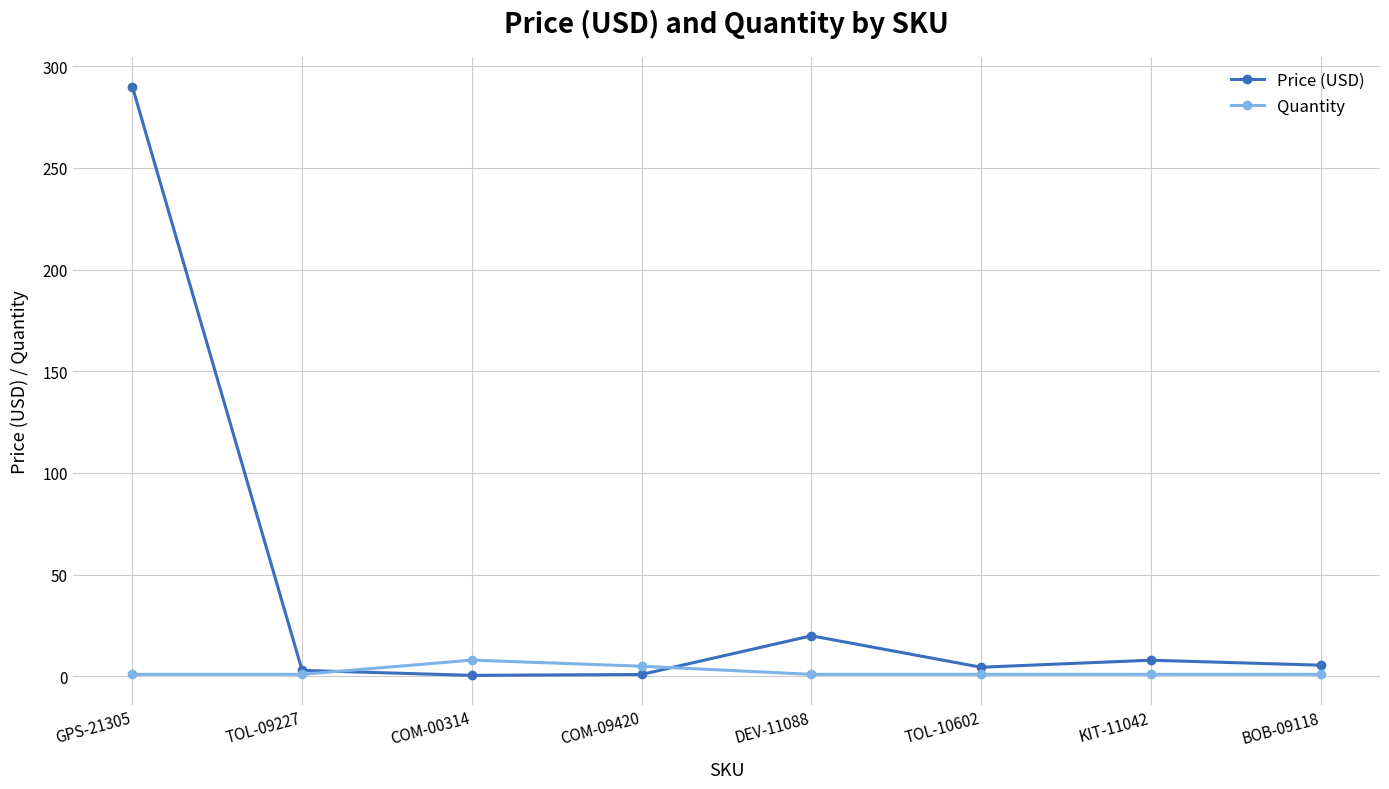

Where does the Price (USD) series first go above 5?

GPS-21305